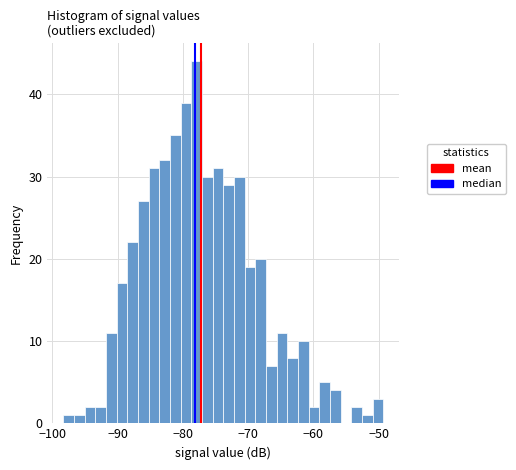

Read against the x-axis, roughly where is the centre of the tallest bar?

-78